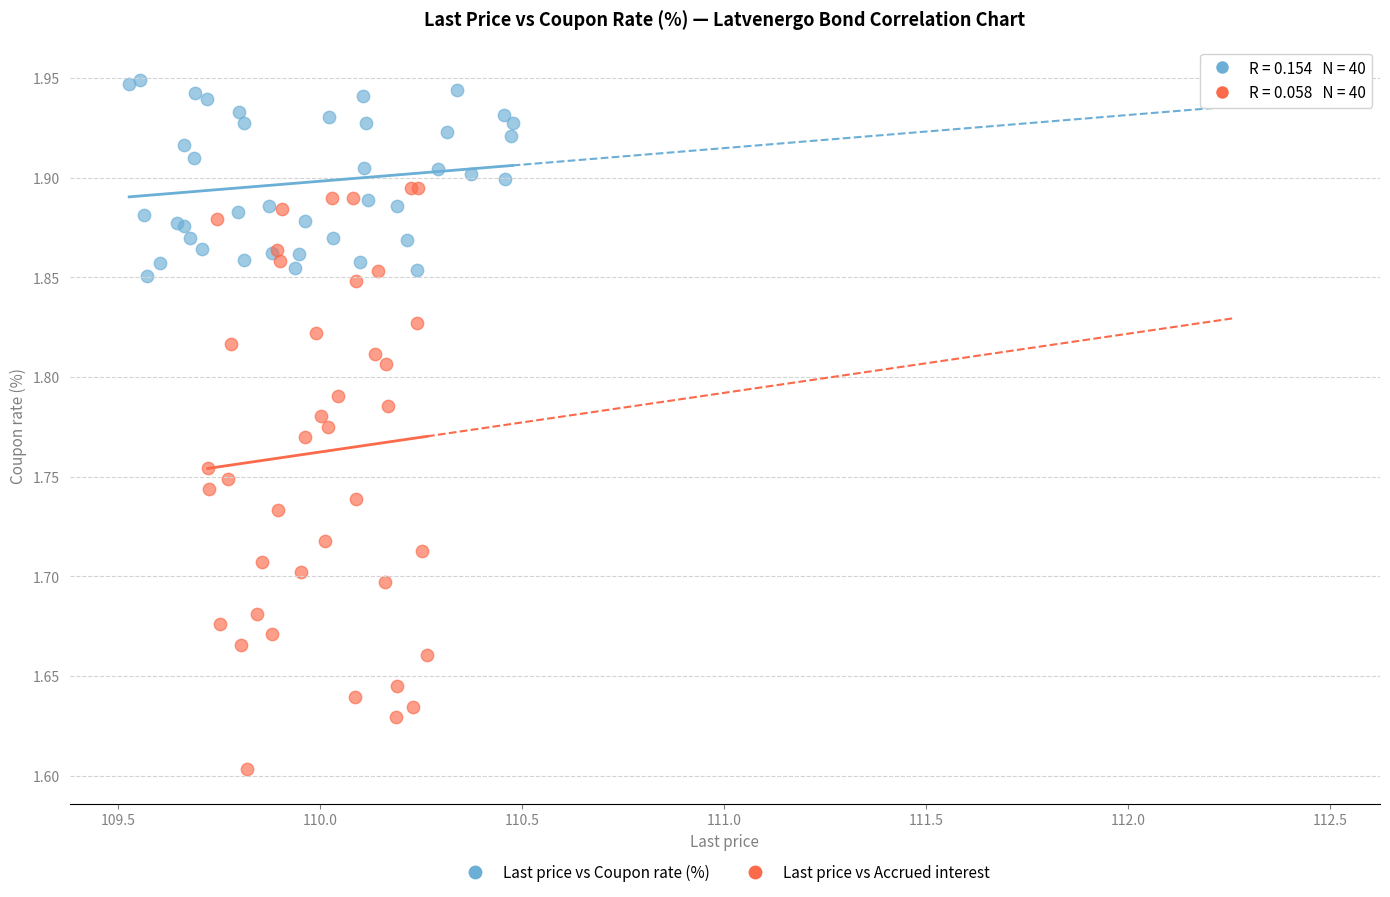

Which series has the largest Y range (max minus min)?

Last price vs Accrued interest